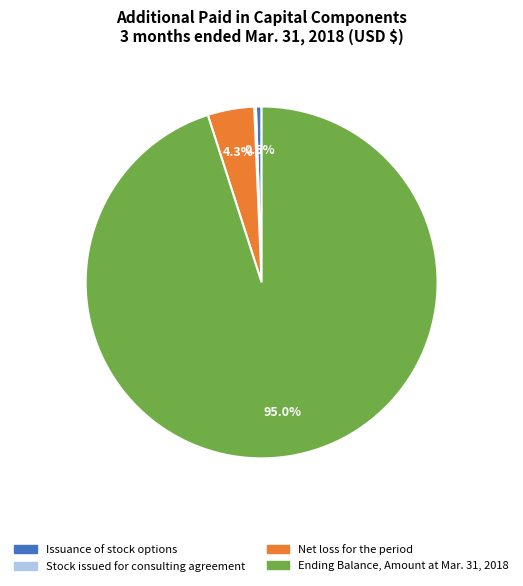

What is the majority slice?

Ending Balance, Amount at Mar. 31, 2018